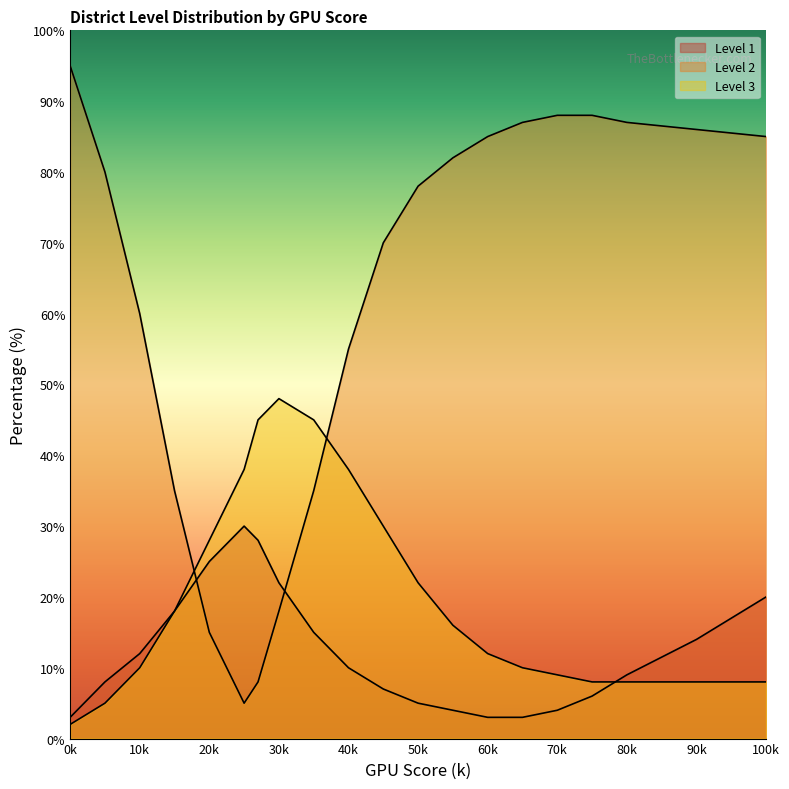

Which series has the widest spread of values?

Level 2